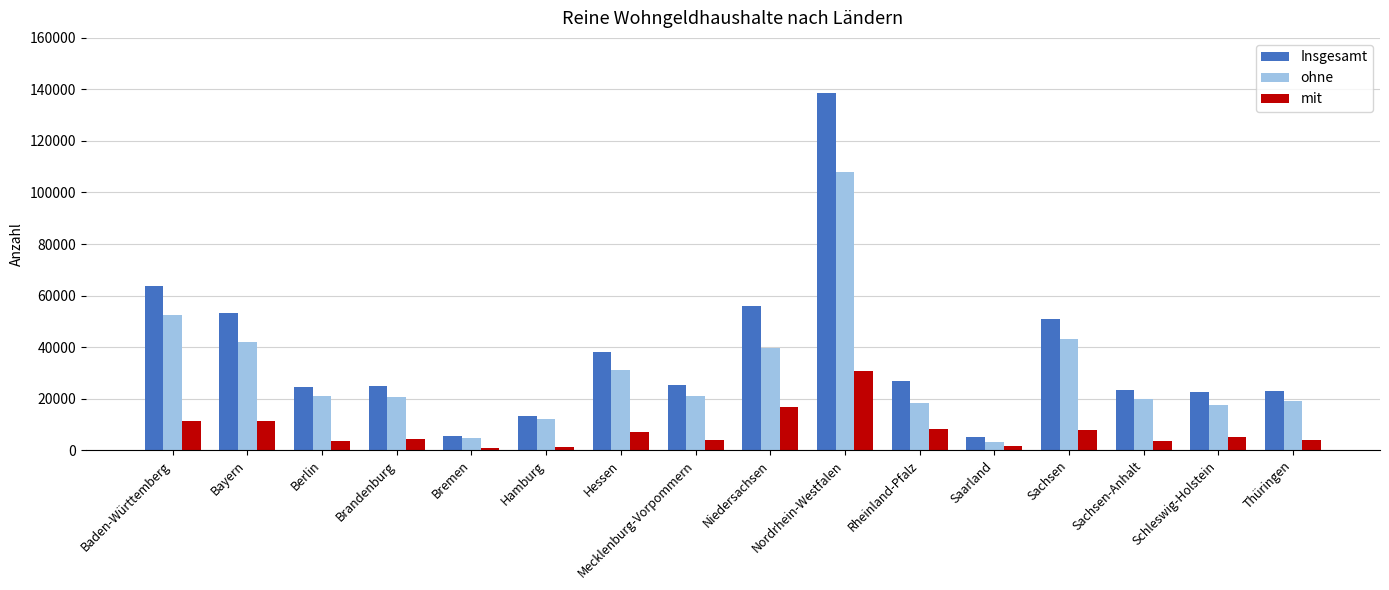

The ohne series shows 3339 at Saarland. True or false?

True